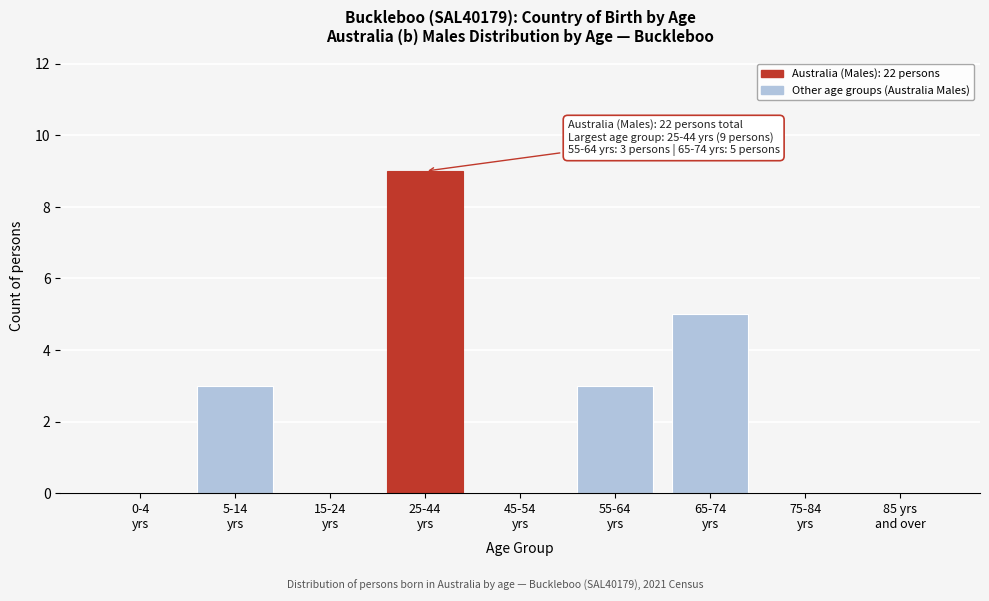

What is the maximum value shown in the chart?

9